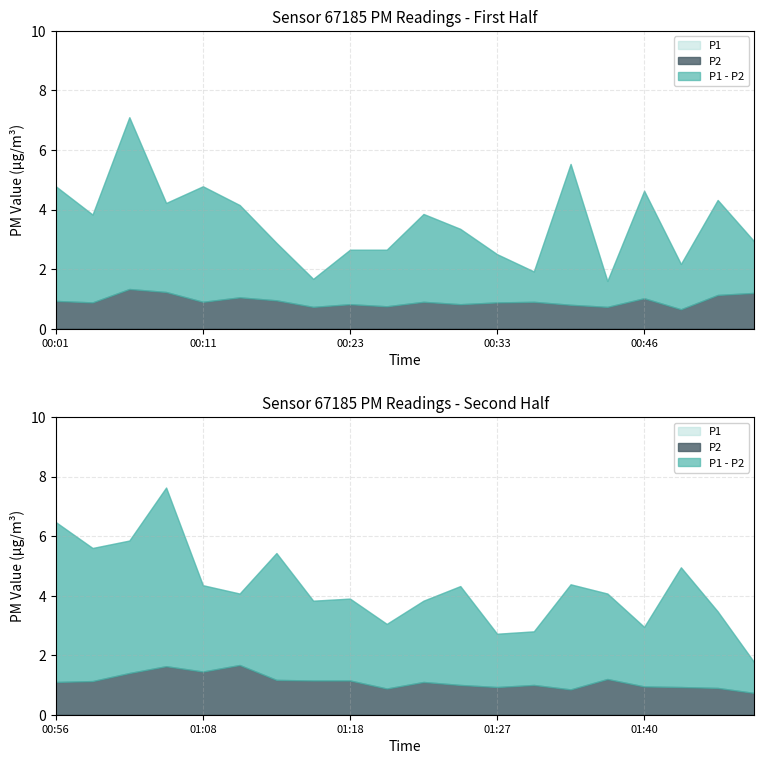

True or false: P2 and P1 cross at least once.

False